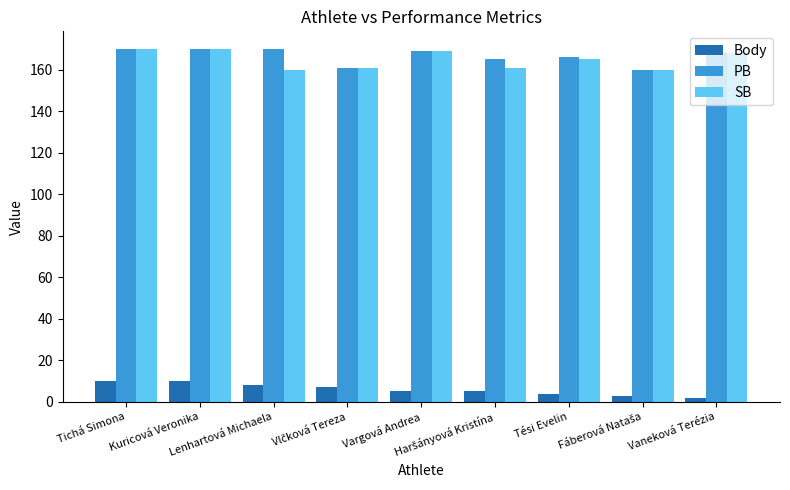

What is the maximum value for Body?

10.0